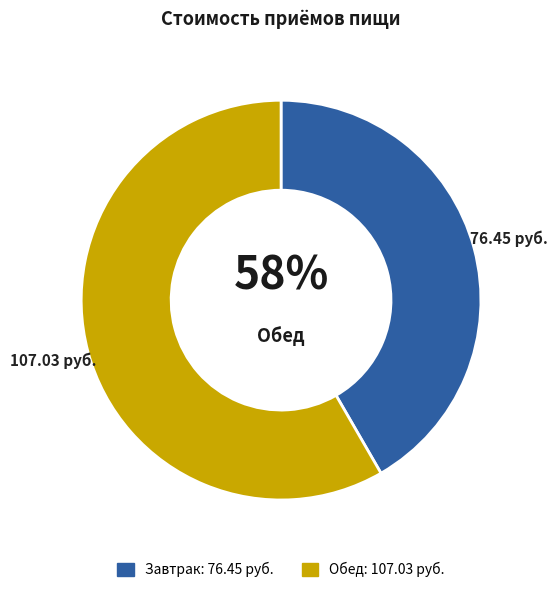

What is the ratio of the value at Завтрак to the value at Обед?

0.7